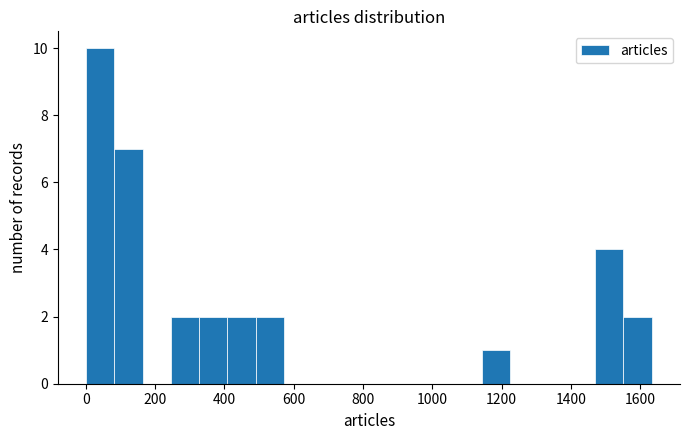

Which range on the x-axis has the tallest bar?

0 to 80